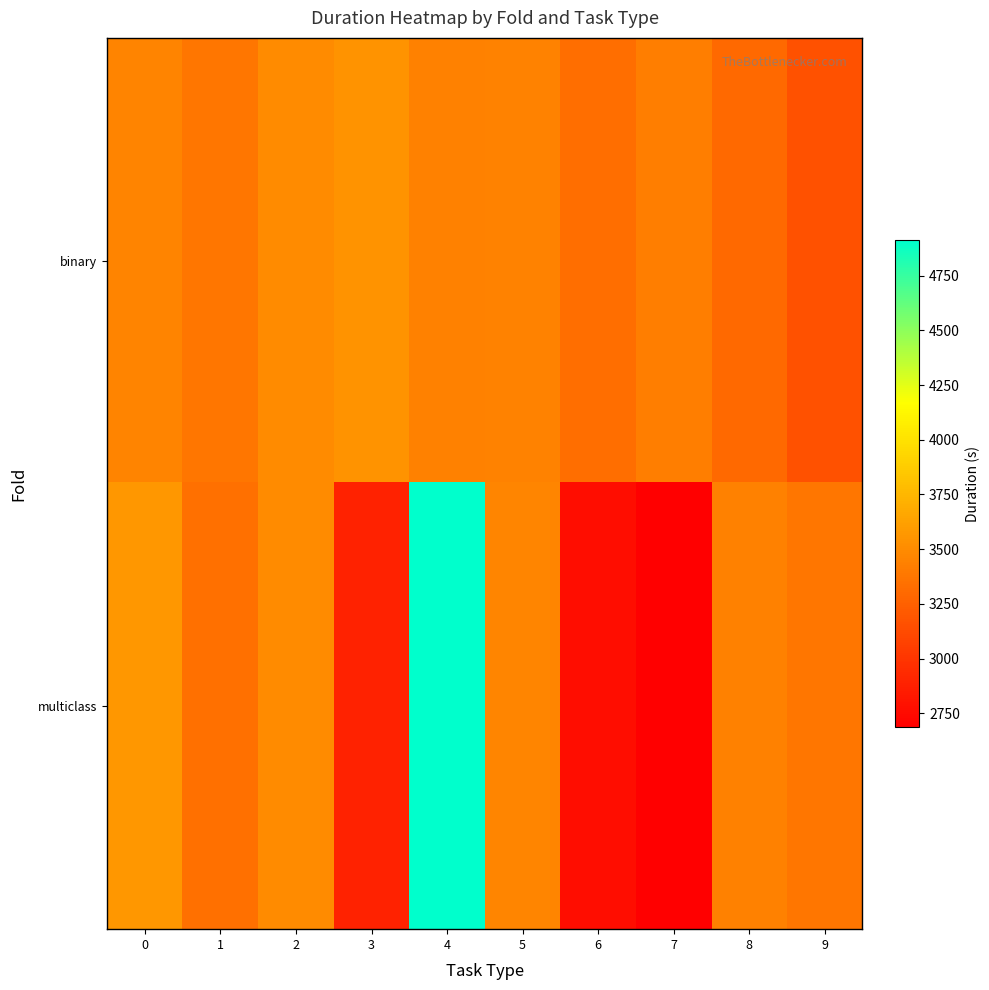

Reading left to right, list all the values displayed in this chart.

binary: 0=3452.4	1=3382.3	2=3504.1	3=3545.6	4=3436.5	5=3445.3	6=3334.1	7=3419.7	8=3297.3	9=3161.9
multiclass: 0=3566.8	1=3341.2	2=3499.9	3=2892.8	4=4913.0	5=3468.7	6=2769.2	7=2686.6	8=3439.2	9=3377.0